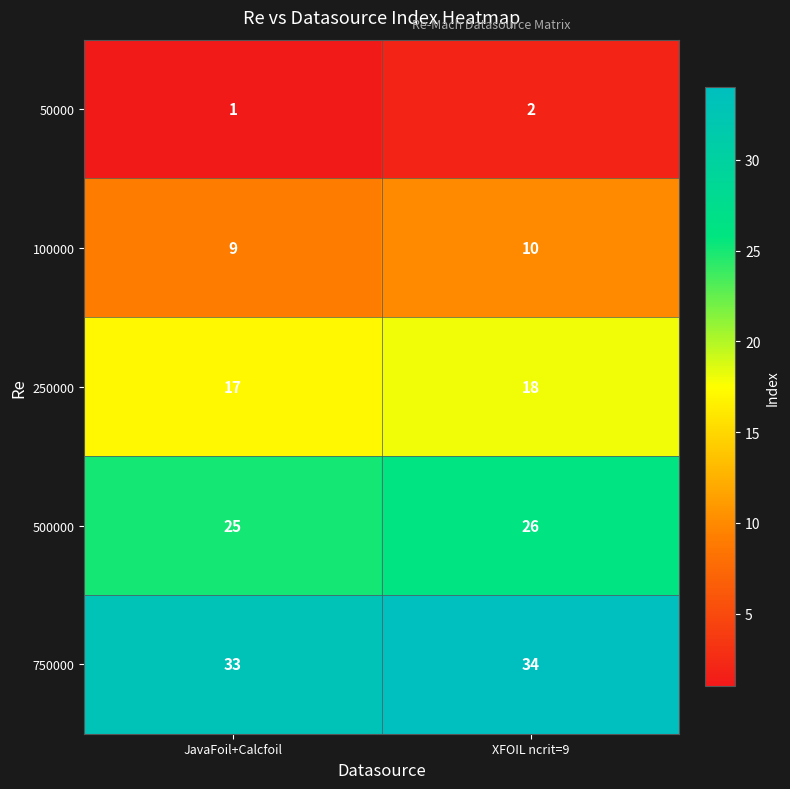

At XFOIL ncrit=9, list the series in order from largest to smallest.

750000, 500000, 250000, 100000, 50000